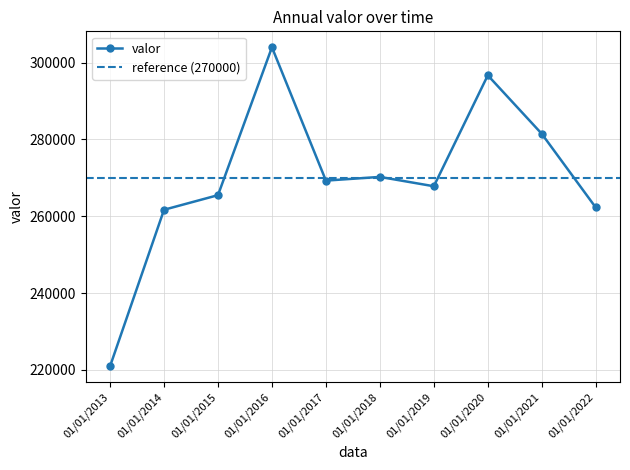

Where is the first local maximum?

01/01/2016